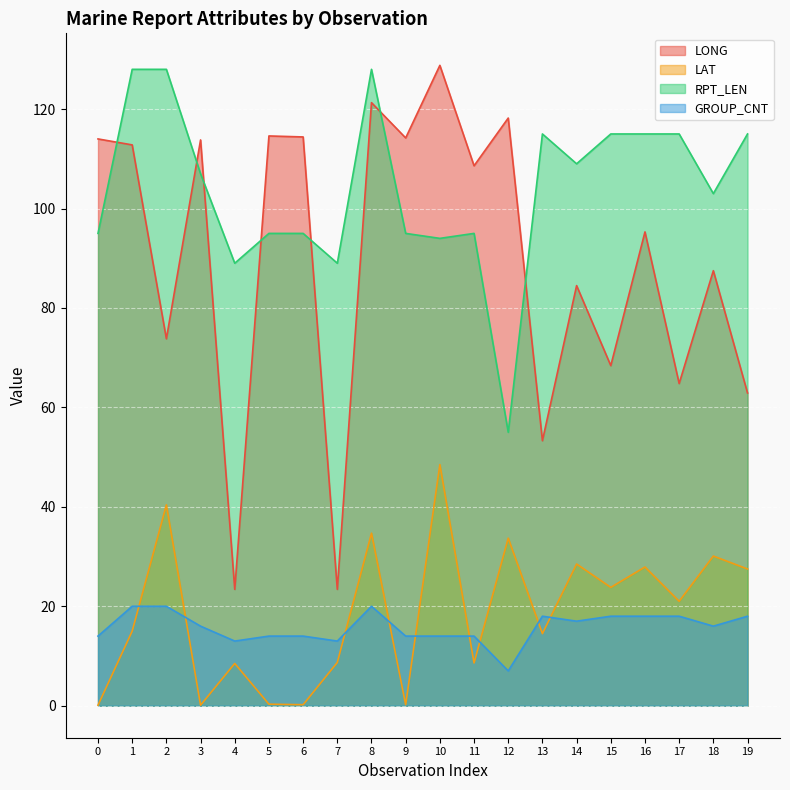

What are all the series names shown in the legend?

LONG, LAT, RPT_LEN, GROUP_CNT